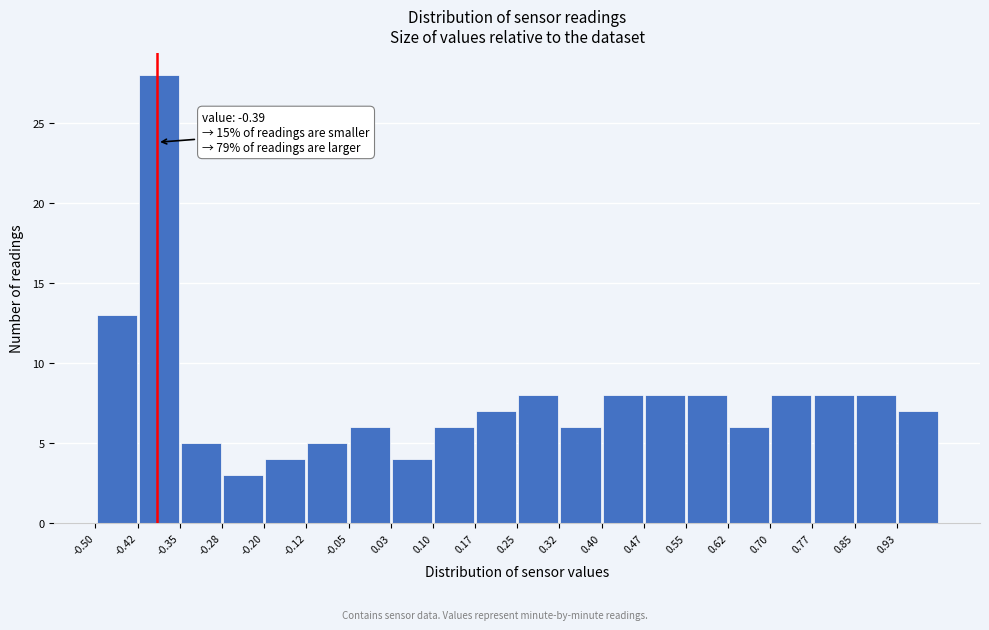

Which range on the x-axis has the tallest bar?

-0.425 to -0.350